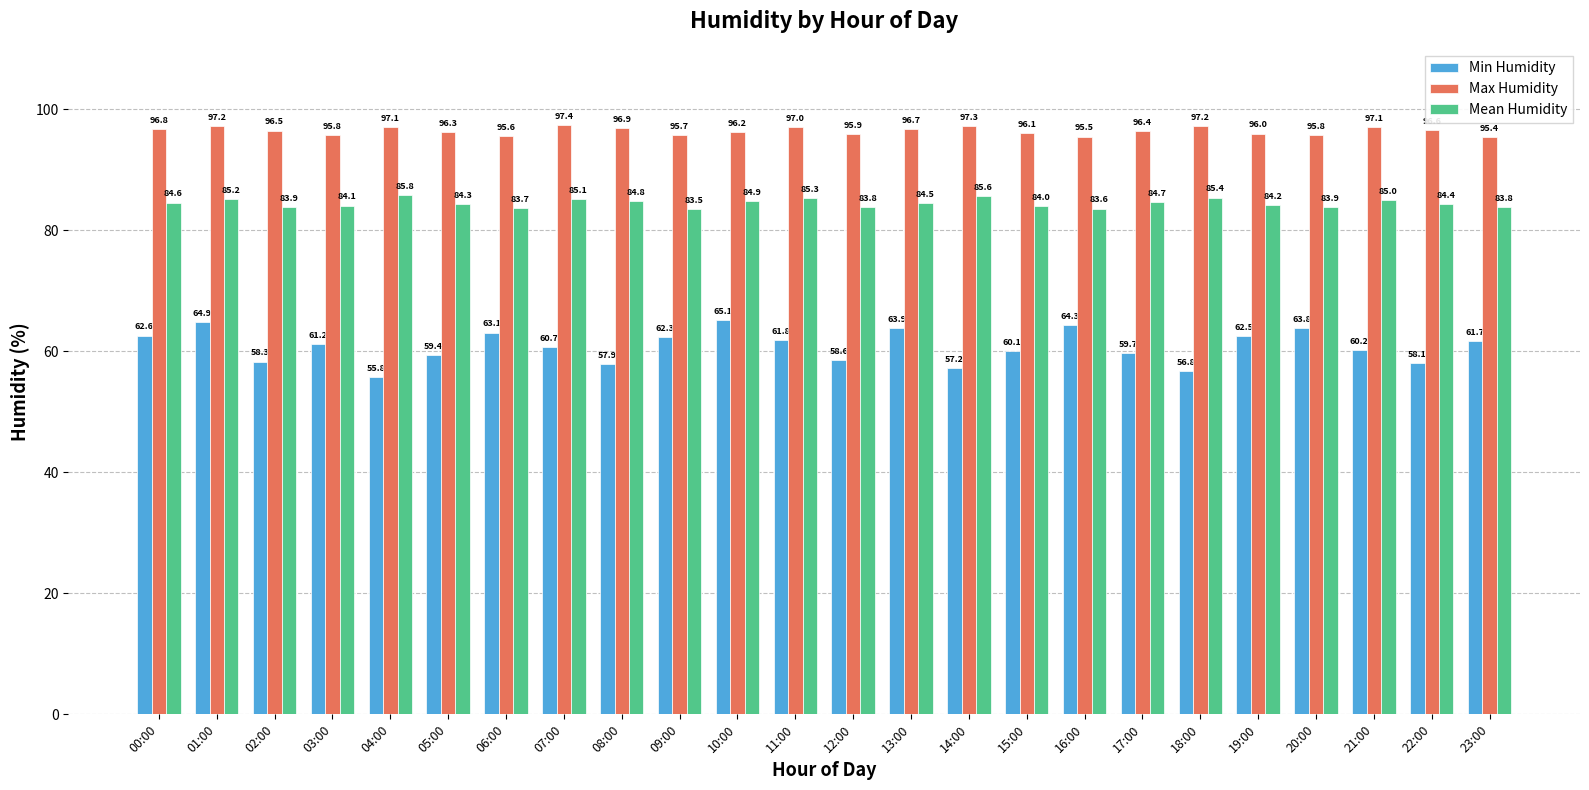

Which series has the largest range (max minus min)?

Min Humidity